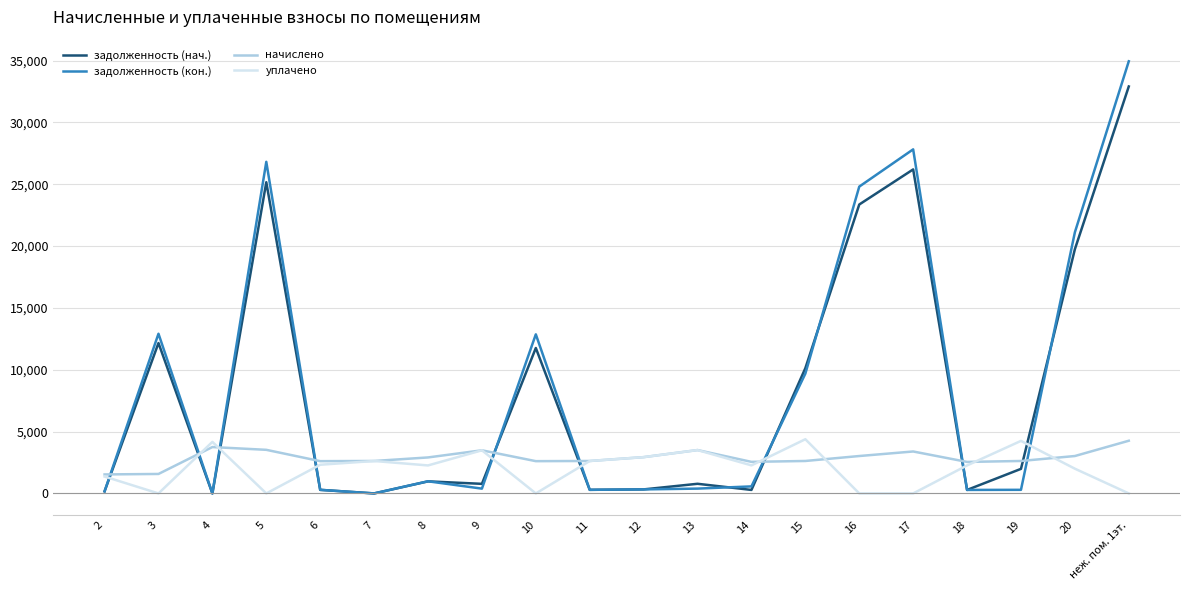

Is it true that начислено equals 4259.6 at неж. пом. 1эт.?

True